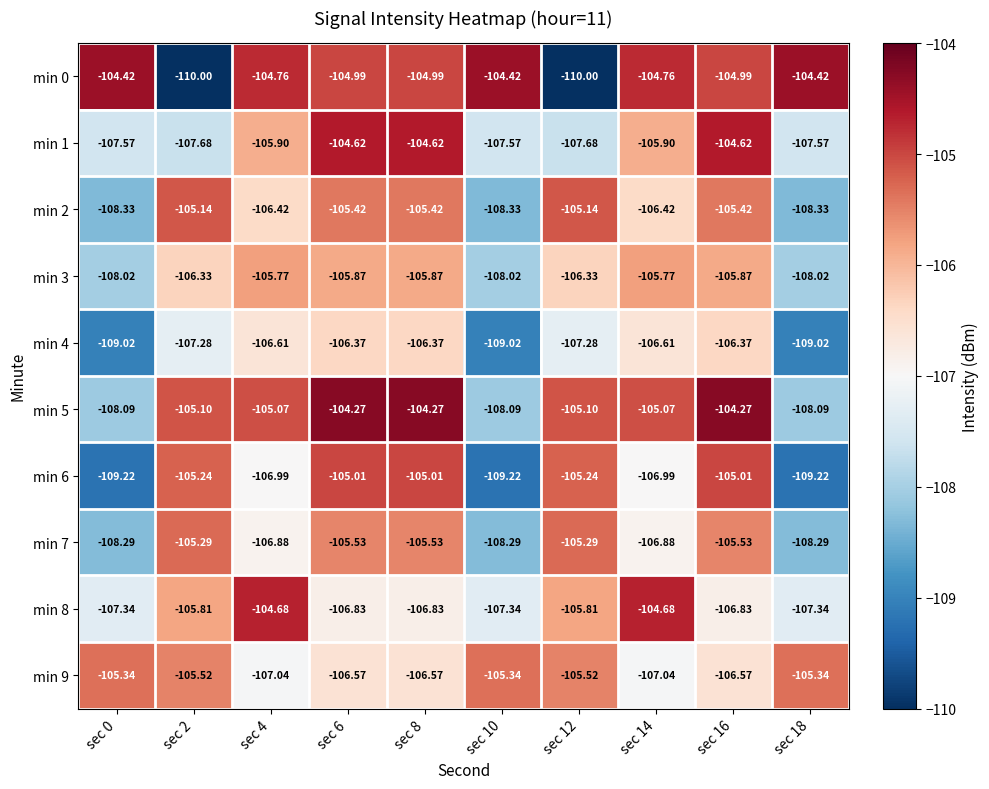

Is the value of min 0 at sec 16 greater than the value of min 5 at sec 18?

Yes